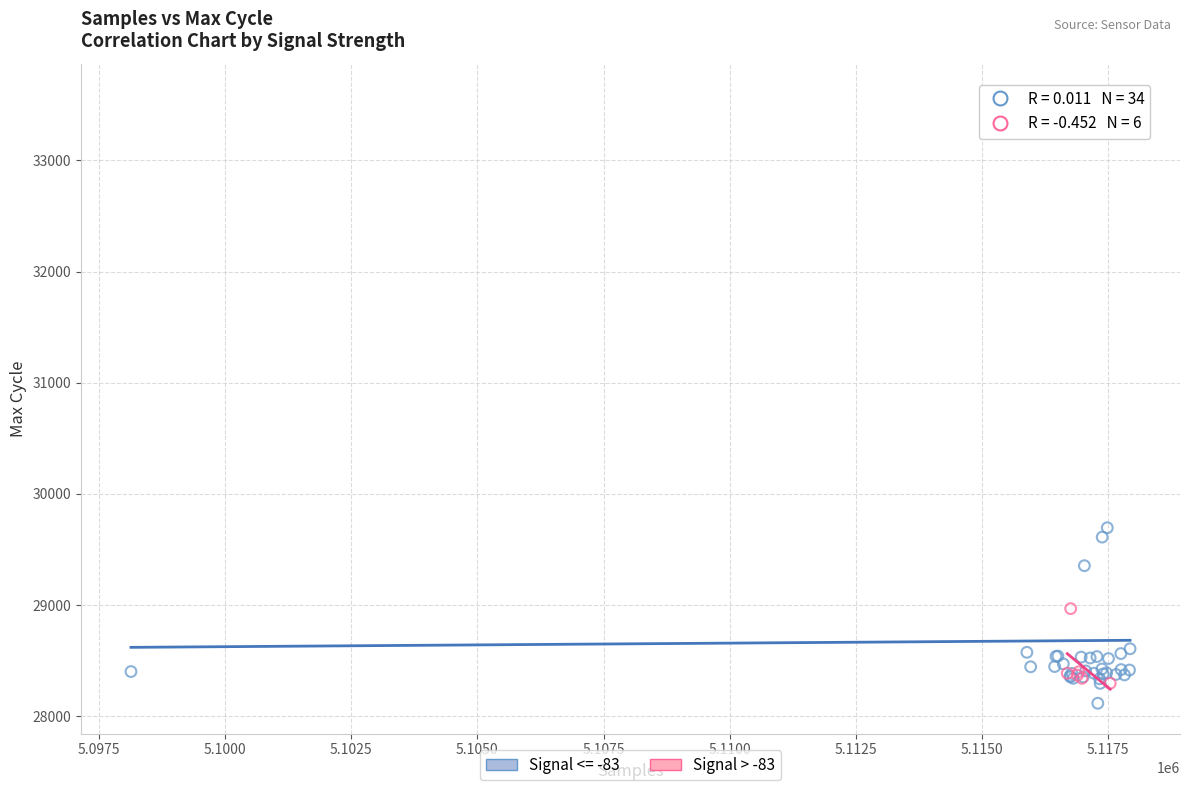

Which series contains the highest Y value?

Signal <= -83